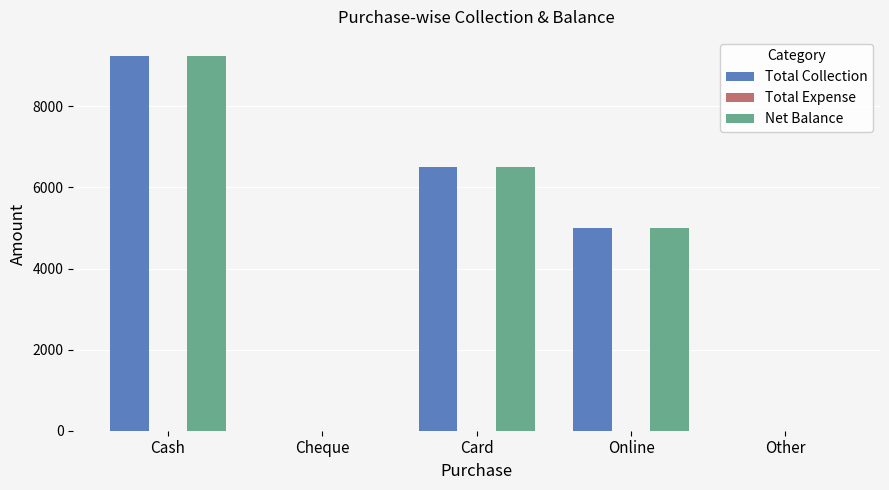

What is the total value across all series at Online?

10000